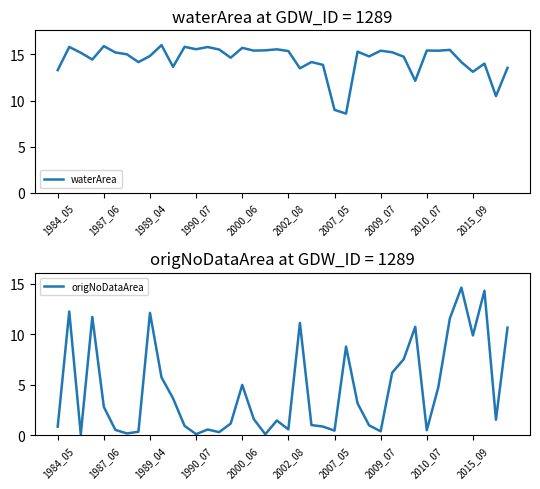

Does the chart display data point markers on the line(s)?

No